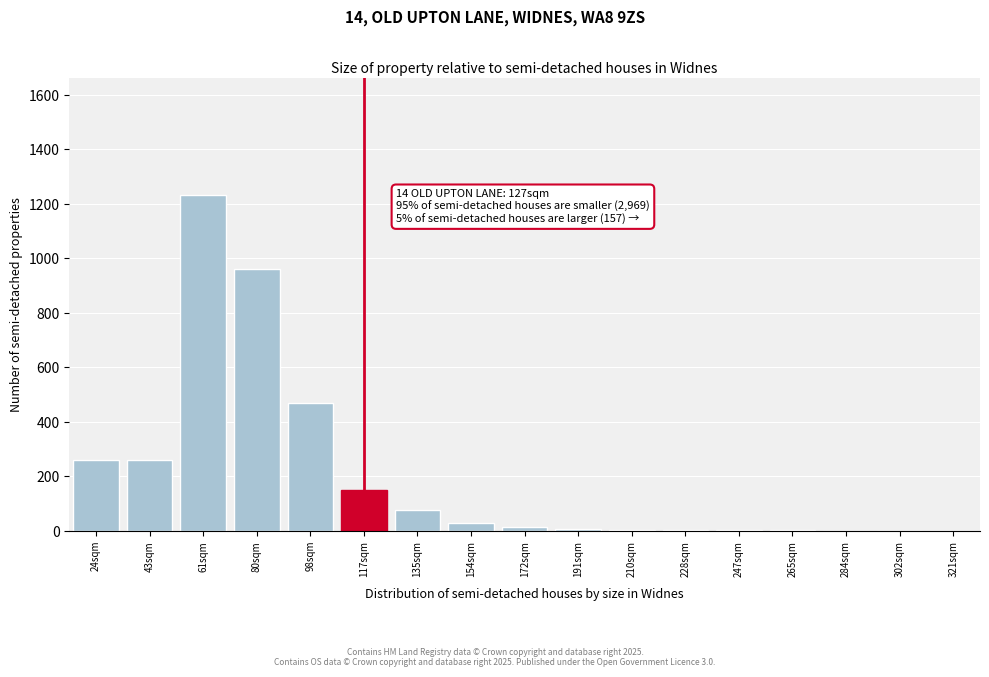

The chart shows a value of 424 at 284sqm. True or false?

False